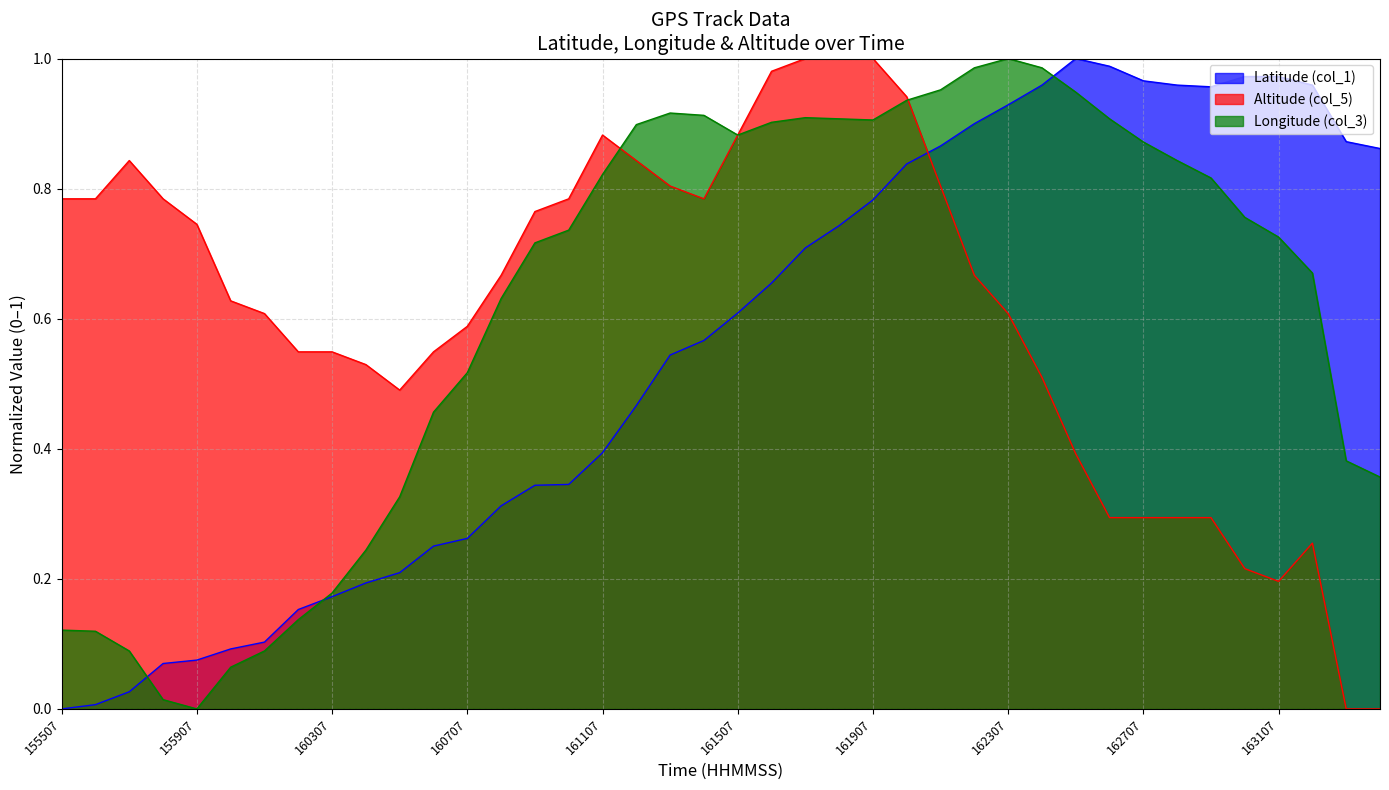

Reading left to right, what are all the values shown in this chart?

Latitude (col_1): 155507=0.0	155607=0.0	155707=0.0	155807=0.1	155907=0.1	160007=0.1	160107=0.1	160207=0.2	160307=0.2	160407=0.2	160507=0.2	160607=0.3	160707=0.3	160807=0.3	160907=0.3	161007=0.3	161107=0.4	161207=0.5	161307=0.5	161407=0.6	161507=0.6	161607=0.7	161707=0.7	161807=0.7	161907=0.8	162007=0.8	162107=0.9	162207=0.9	162307=0.9	162407=1.0	162507=1.0	162607=1.0	162707=1.0	162807=1.0	162907=1.0	163007=1.0	163107=1.0	163207=1.0	163307=0.9	163407=0.9
Altitude (col_5): 155507=0.8	155607=0.8	155707=0.8	155807=0.8	155907=0.7	160007=0.6	160107=0.6	160207=0.5	160307=0.5	160407=0.5	160507=0.5	160607=0.5	160707=0.6	160807=0.7	160907=0.8	161007=0.8	161107=0.9	161207=0.8	161307=0.8	161407=0.8	161507=0.9	161607=1.0	161707=1.0	161807=1.0	161907=1.0	162007=0.9	162107=0.8	162207=0.7	162307=0.6	162407=0.5	162507=0.4	162607=0.3	162707=0.3	162807=0.3	162907=0.3	163007=0.2	163107=0.2	163207=0.3	163307=0.0	163407=0.0
Longitude (col_3): 155507=0.1	155607=0.1	155707=0.1	155807=0.0	155907=0.0	160007=0.1	160107=0.1	160207=0.1	160307=0.2	160407=0.2	160507=0.3	160607=0.5	160707=0.5	160807=0.6	160907=0.7	161007=0.7	161107=0.8	161207=0.9	161307=0.9	161407=0.9	161507=0.9	161607=0.9	161707=0.9	161807=0.9	161907=0.9	162007=0.9	162107=1.0	162207=1.0	162307=1.0	162407=1.0	162507=0.9	162607=0.9	162707=0.9	162807=0.8	162907=0.8	163007=0.8	163107=0.7	163207=0.7	163307=0.4	163407=0.4